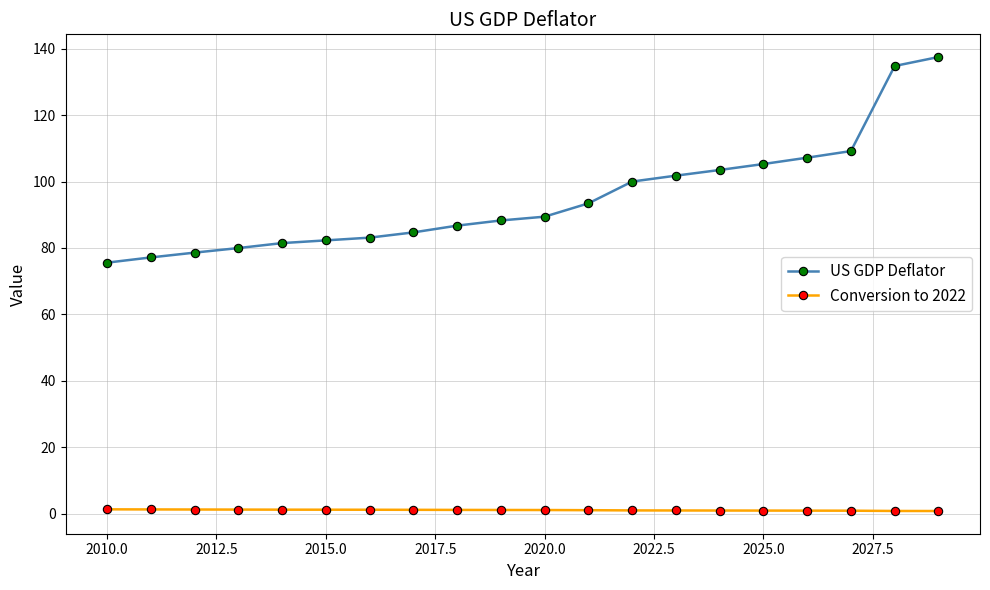

True or false: Conversion to 2022 and US GDP Deflator intersect in this chart.

False